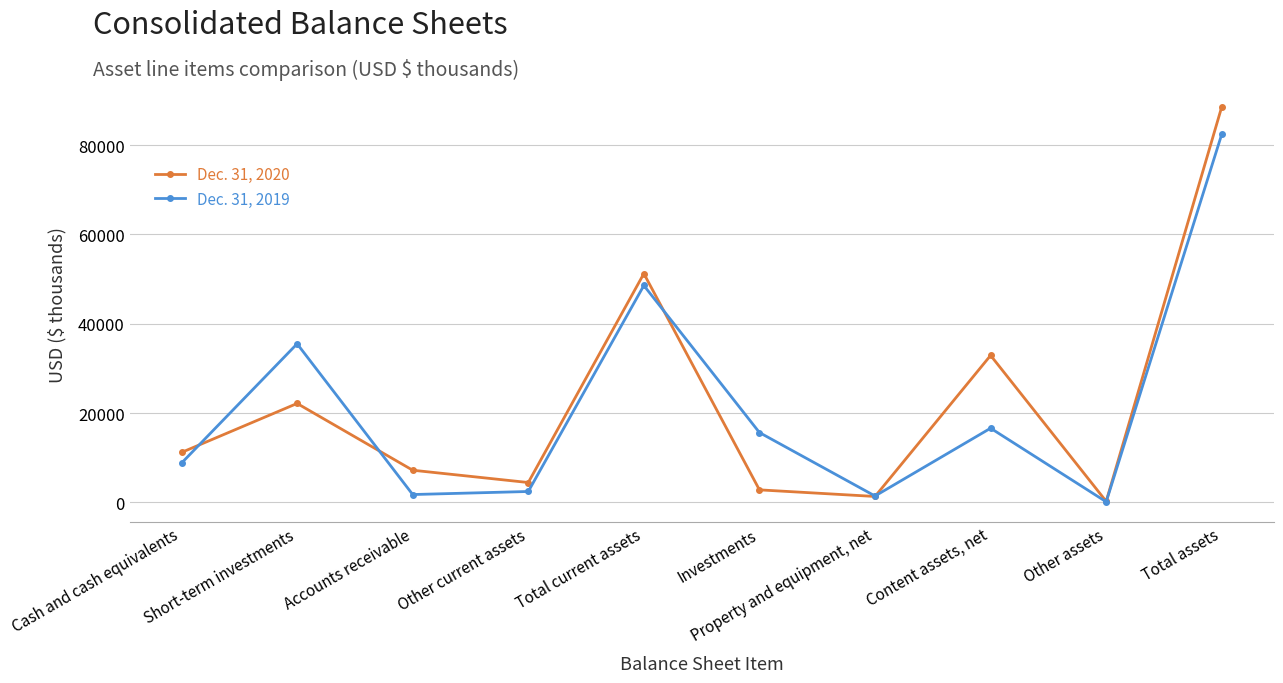

Which series has the largest range (max minus min)?

Dec. 31, 2020